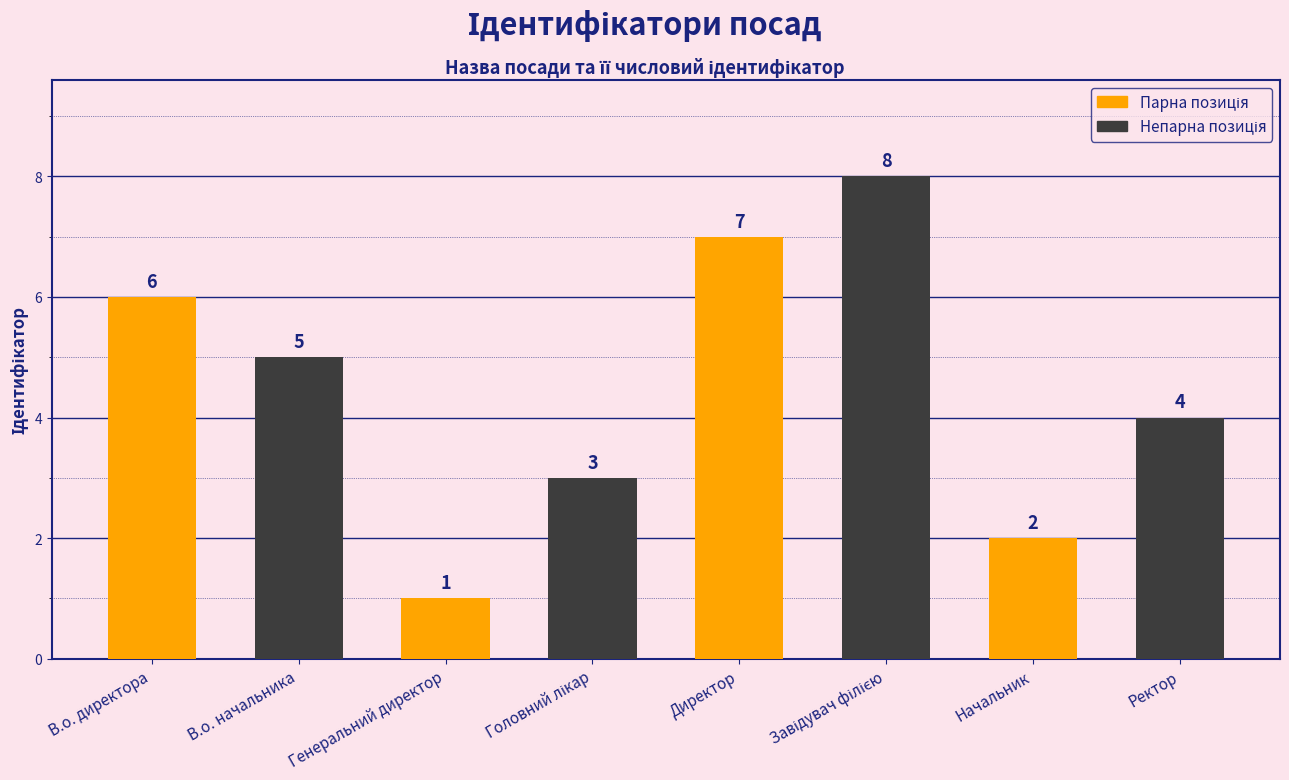

Which has a higher value, Генеральний директор or Директор?

Директор